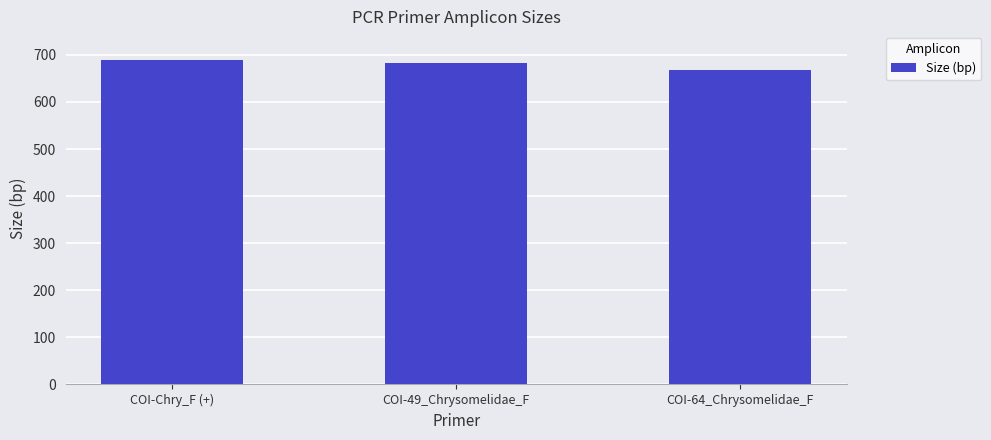

What is the label of the 2nd bar from the right?

COI-49_Chrysomelidae_F